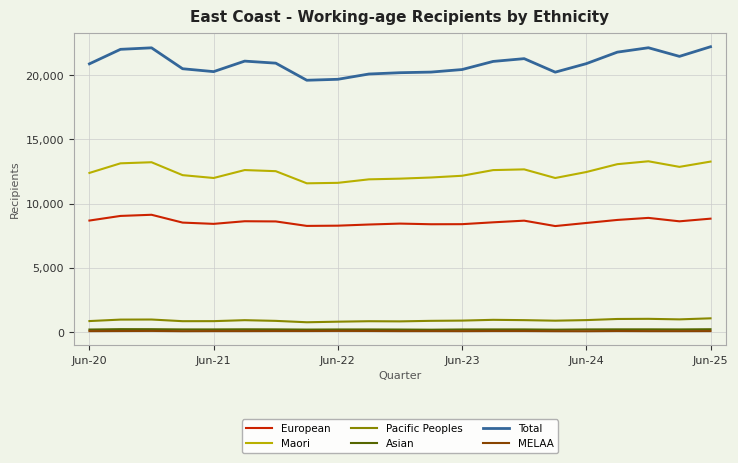

Does the chart display data point markers on the line(s)?

No